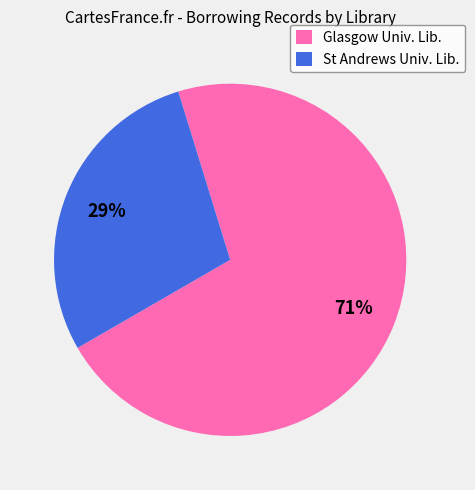

How many segments does this pie chart have?

2